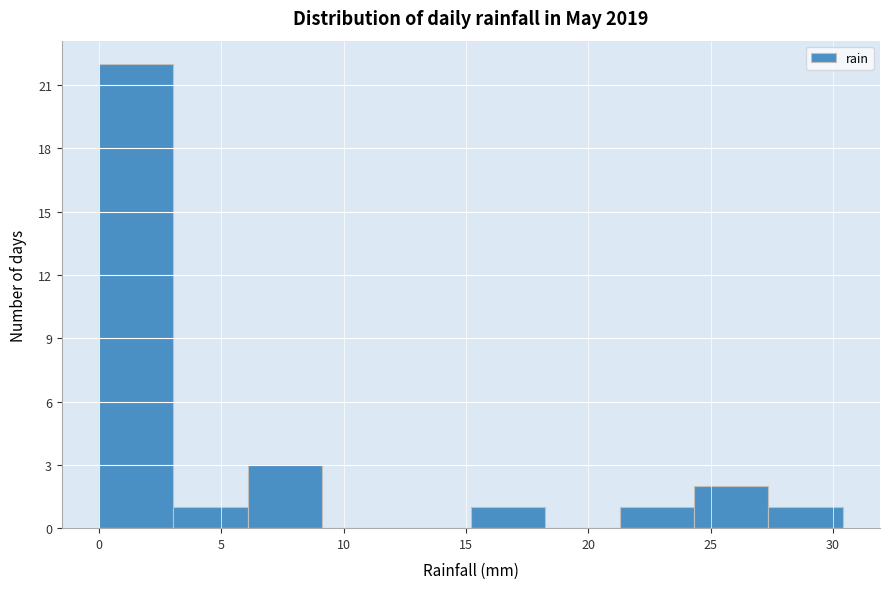

Over which range of the x-axis is the bar tallest?

0.0 to 3.0